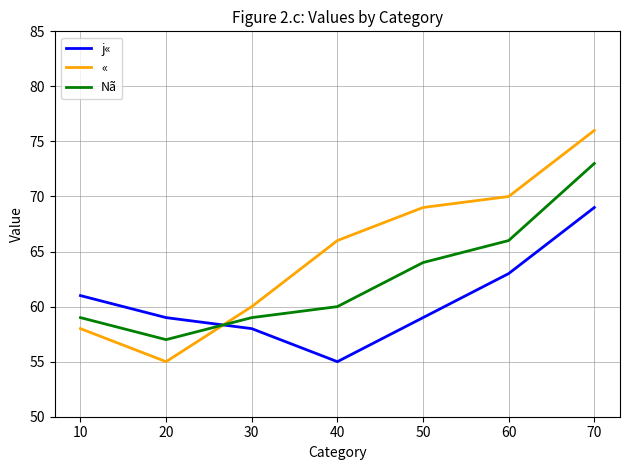

How many lines are shown in the chart?

3